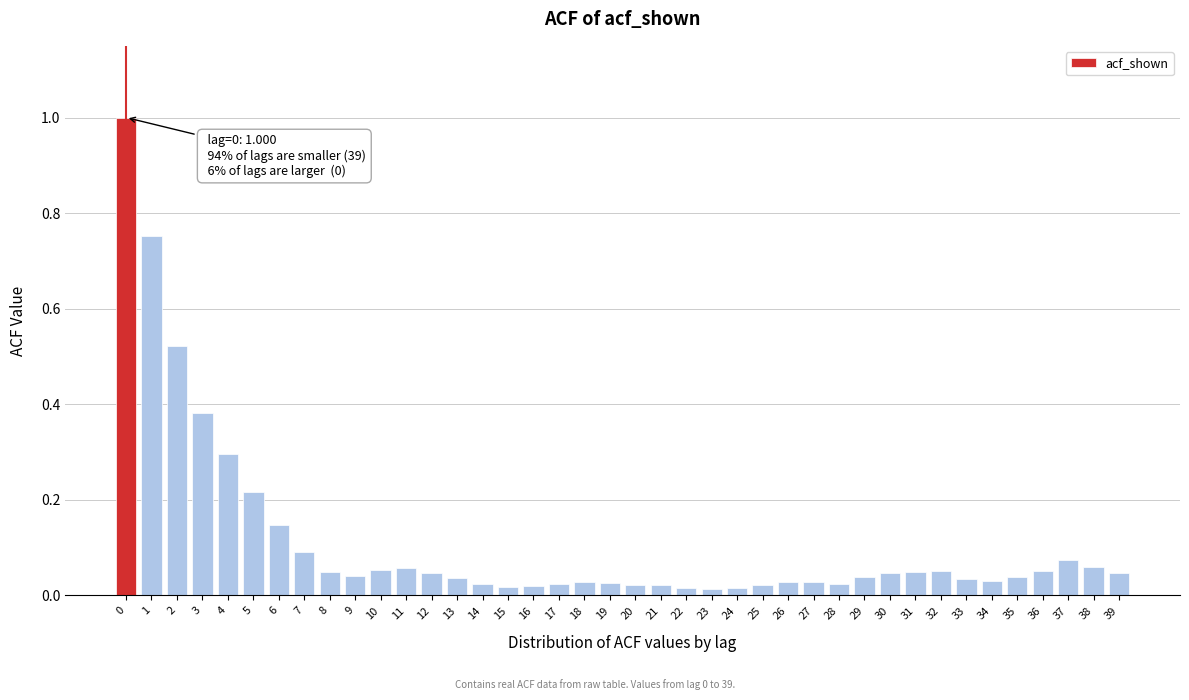

What is the difference between the maximum and minimum values?

1.0